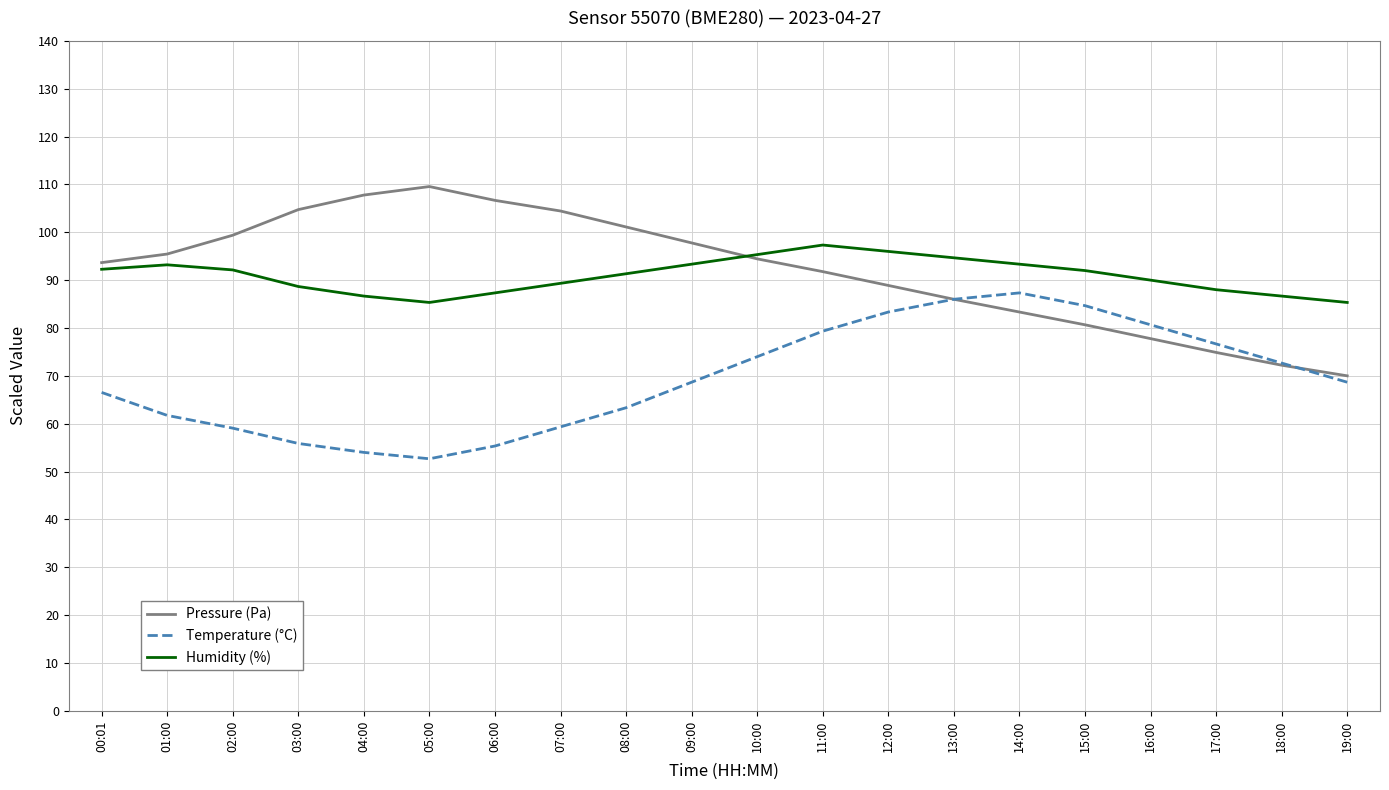

What value does the Pressure (Pa) series have at 18:00?

72.2